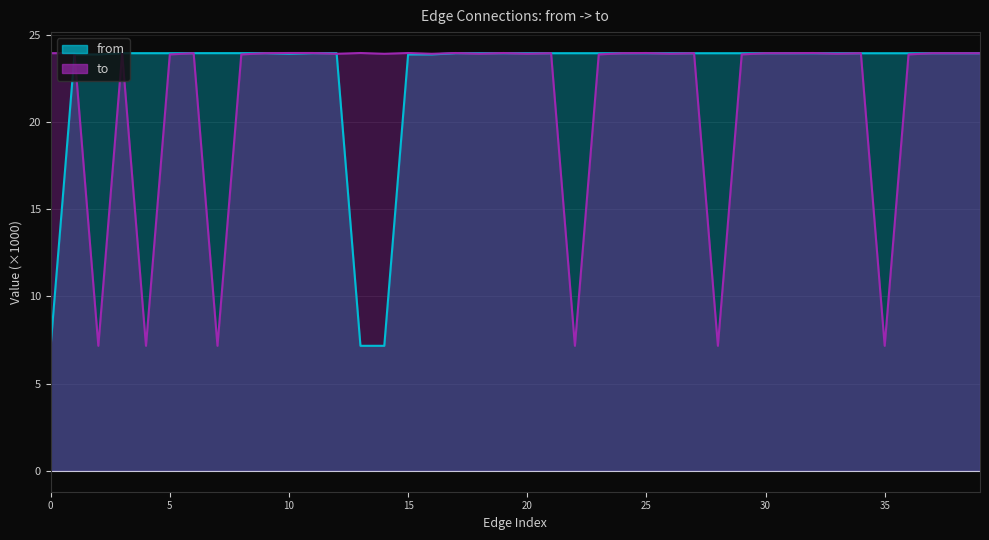

What value does the to series have at 8?

23.9